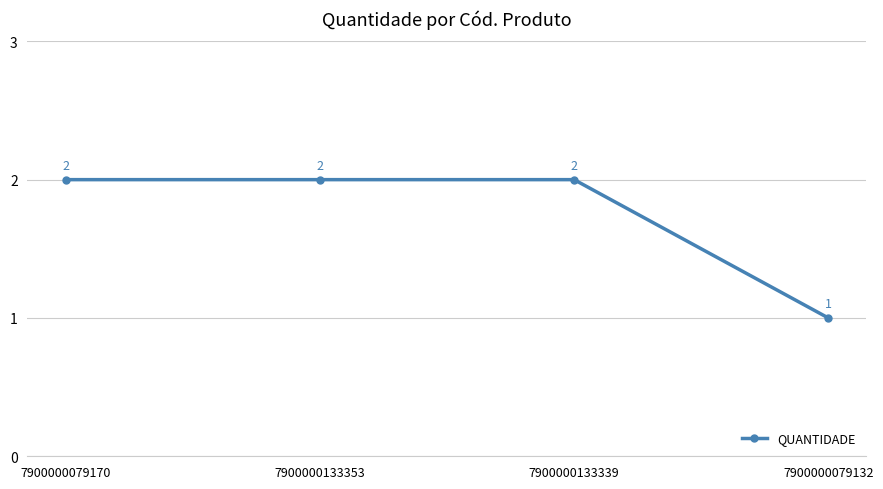

How many distinct data groups are displayed?

1